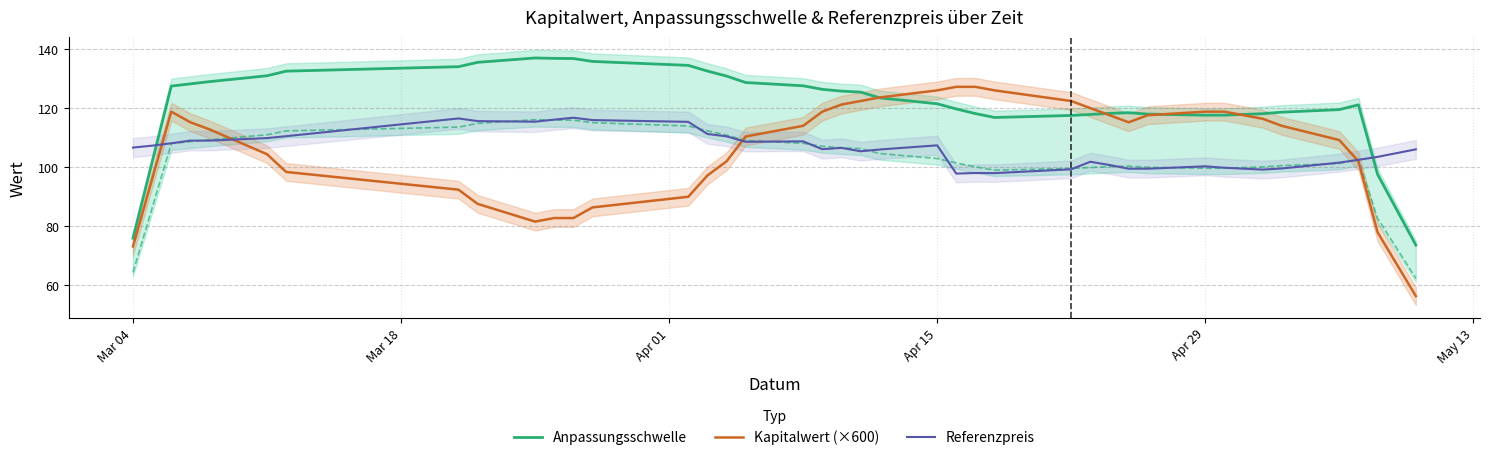

What is the average value of the Referenzpreis series?

106.4